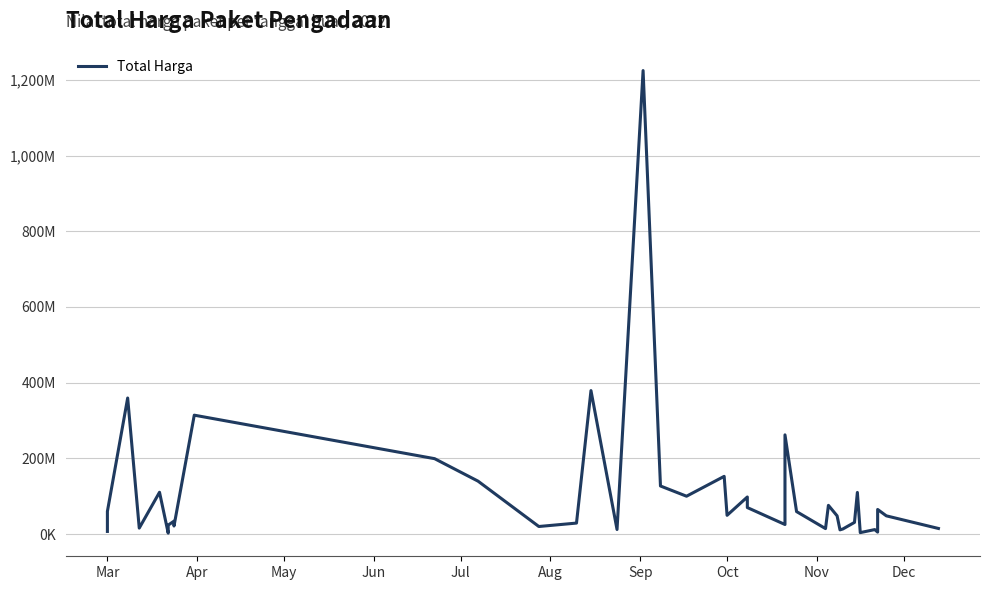

Between Jul and May, which is larger?

May